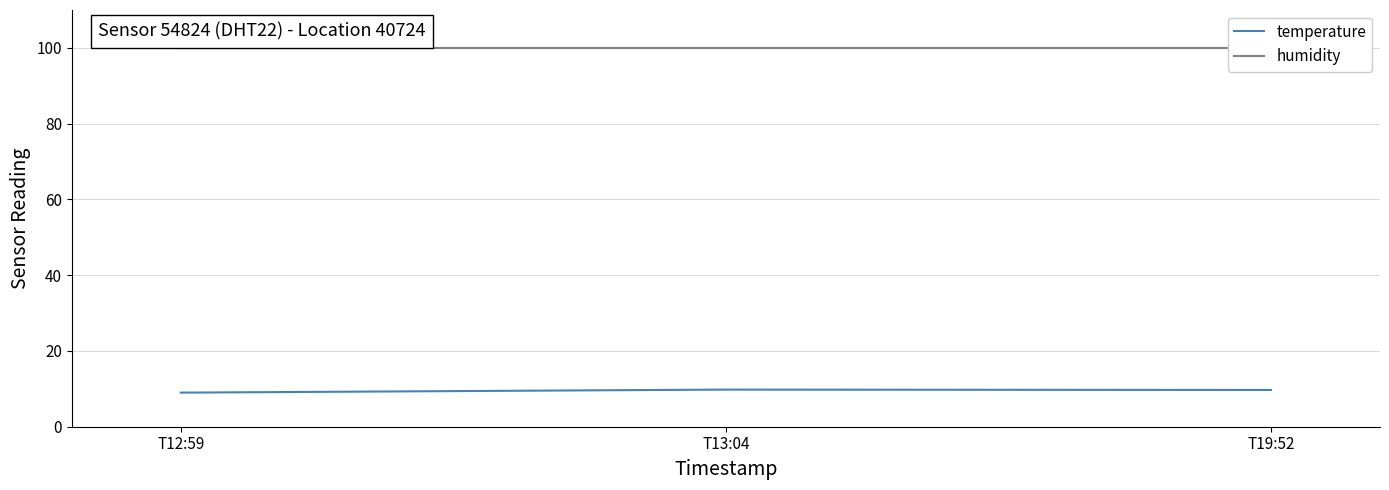

What is the minimum value for humidity?

99.9